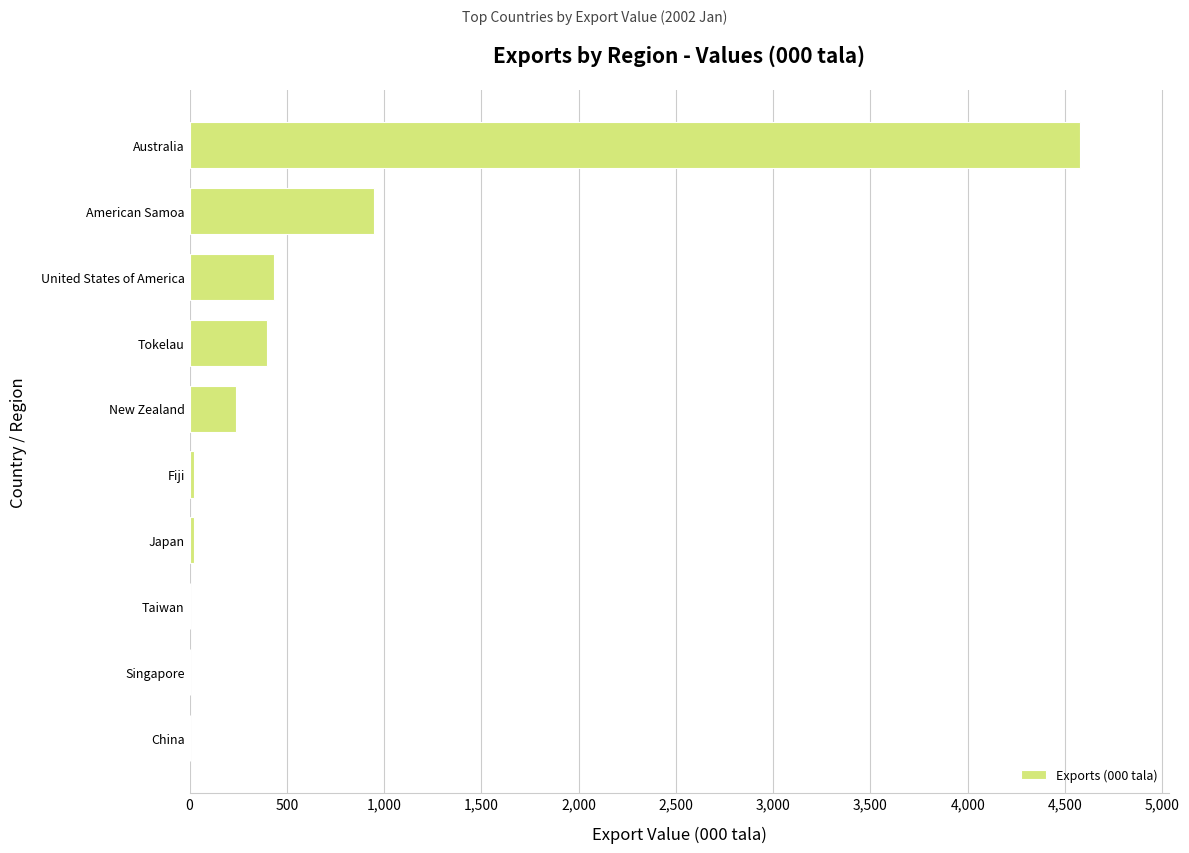

Are the bars grouped side by side (vs. stacked)?

No